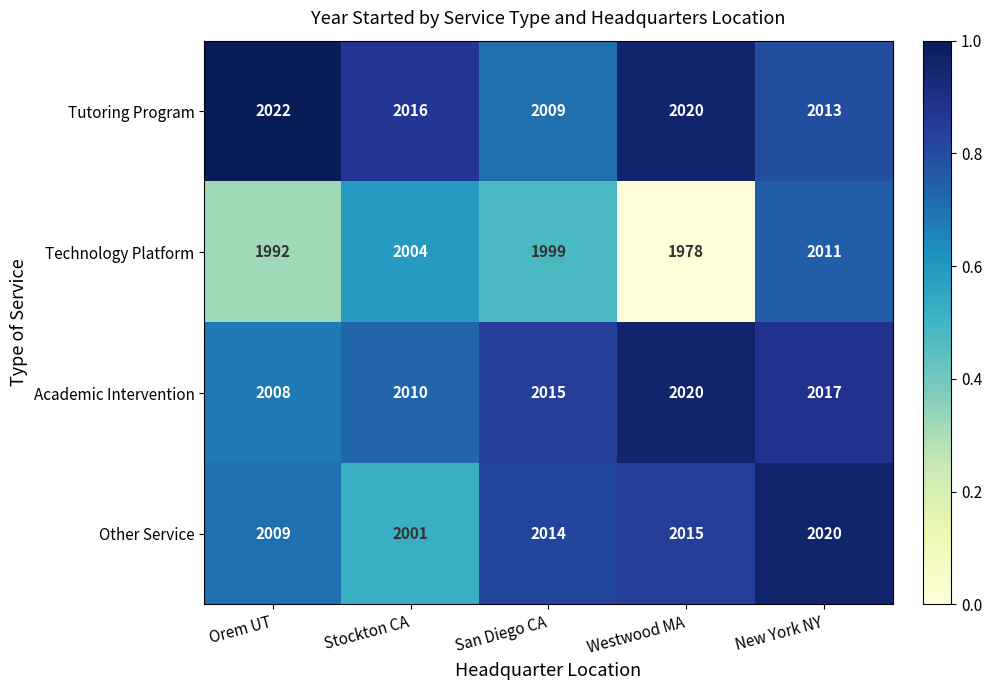

What is the total value across all series at Westwood MA?

8033